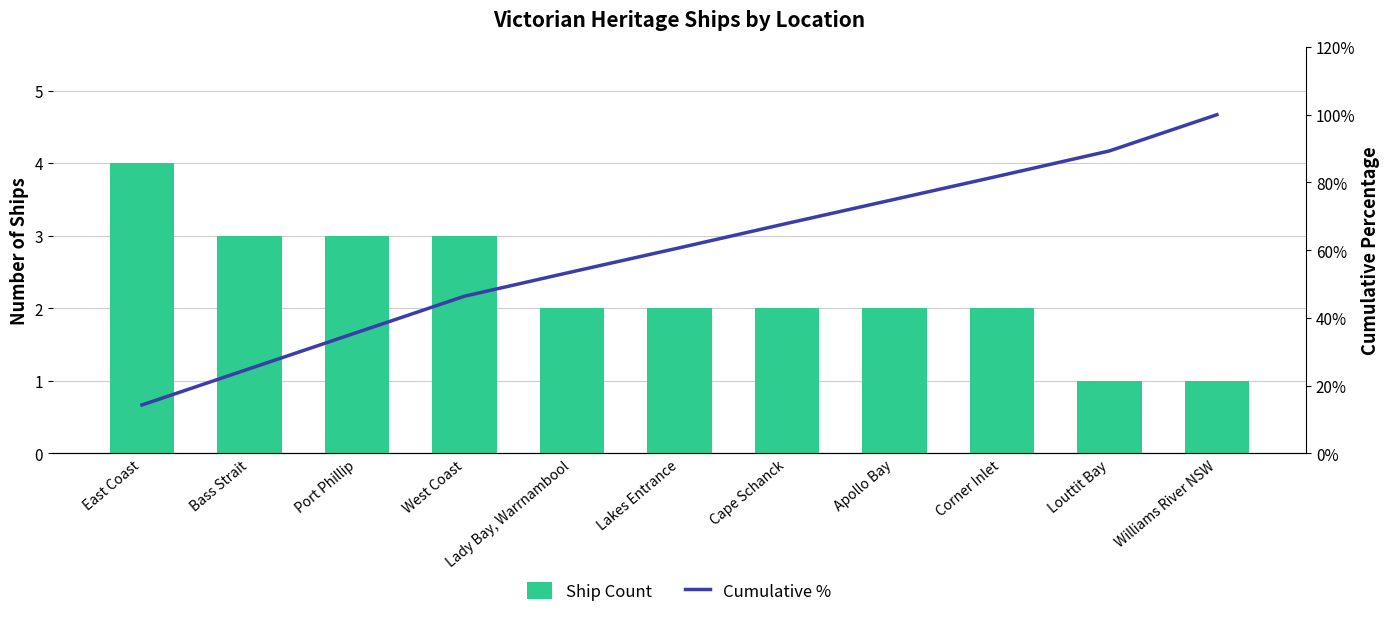

What is the average value of the Cumulative % series?

59.1